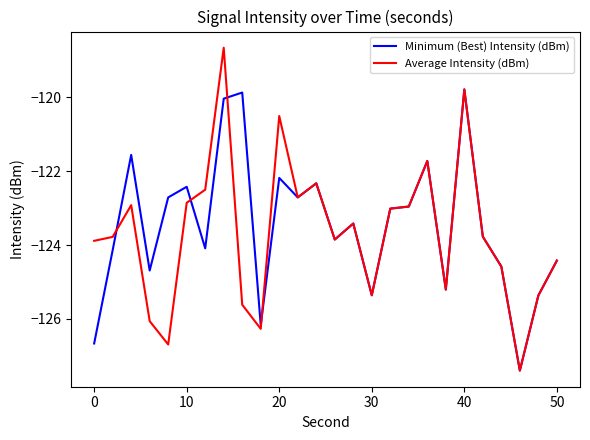

Which series has the largest range (max minus min)?

Average Intensity (dBm)